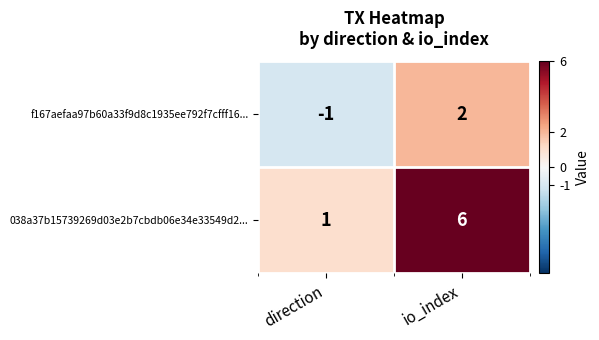

What is the total value across all series at io_index?

8